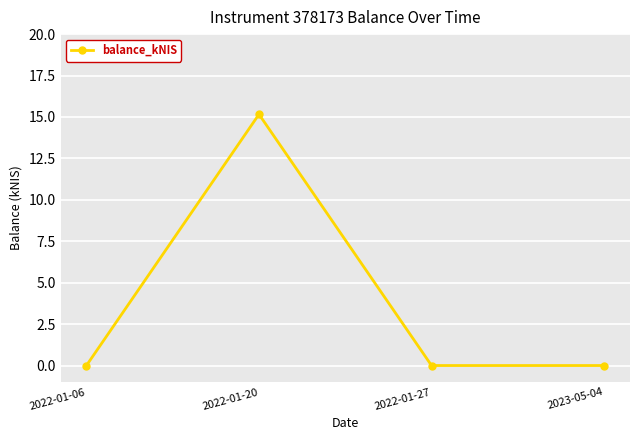

What is the greatest value displayed?

15.2